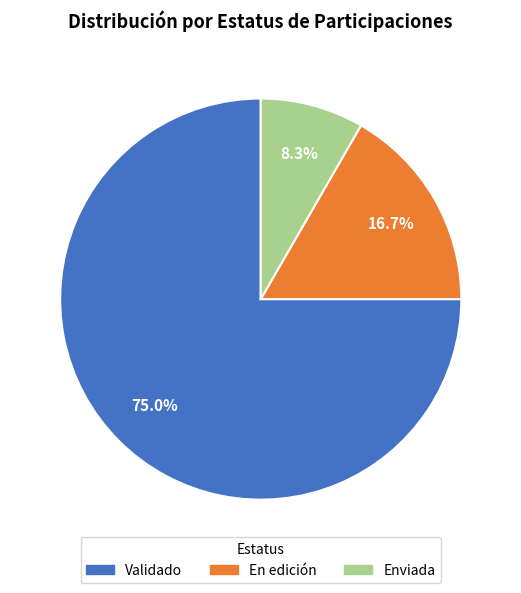

Which category accounts for the majority?

Validado